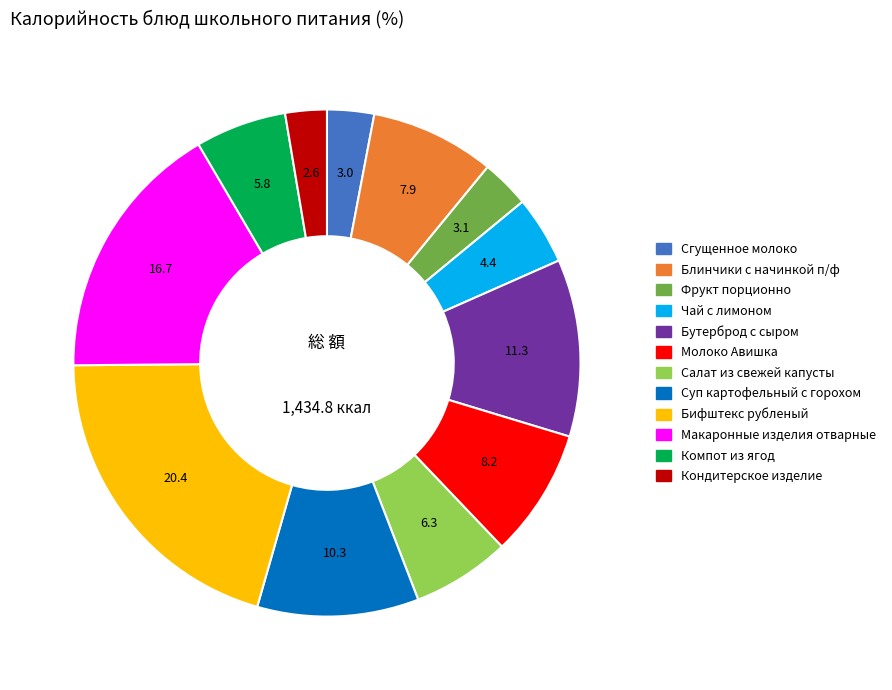

Which has a higher value, Кондитерское изделие or Чай с лимоном?

Чай с лимоном